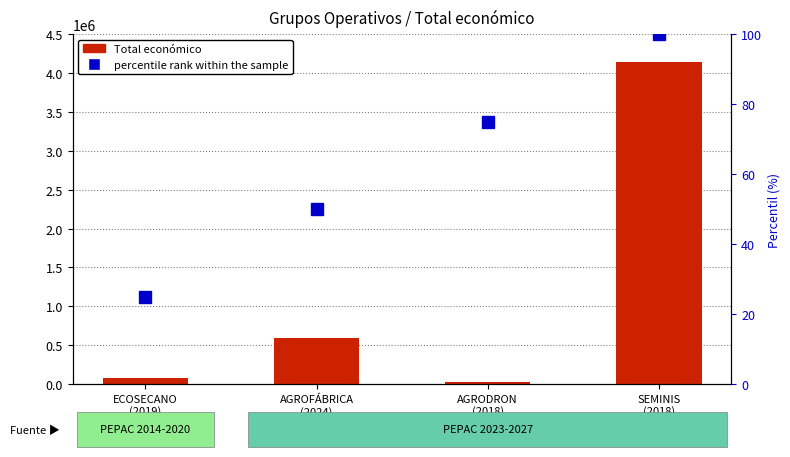

Rank the categories by percentile rank within the sample value from lowest to highest.

ECOSECANO
(2019), AGROFÁBRICA
(2024), AGRODRON
(2018), SEMINIS
(2018)